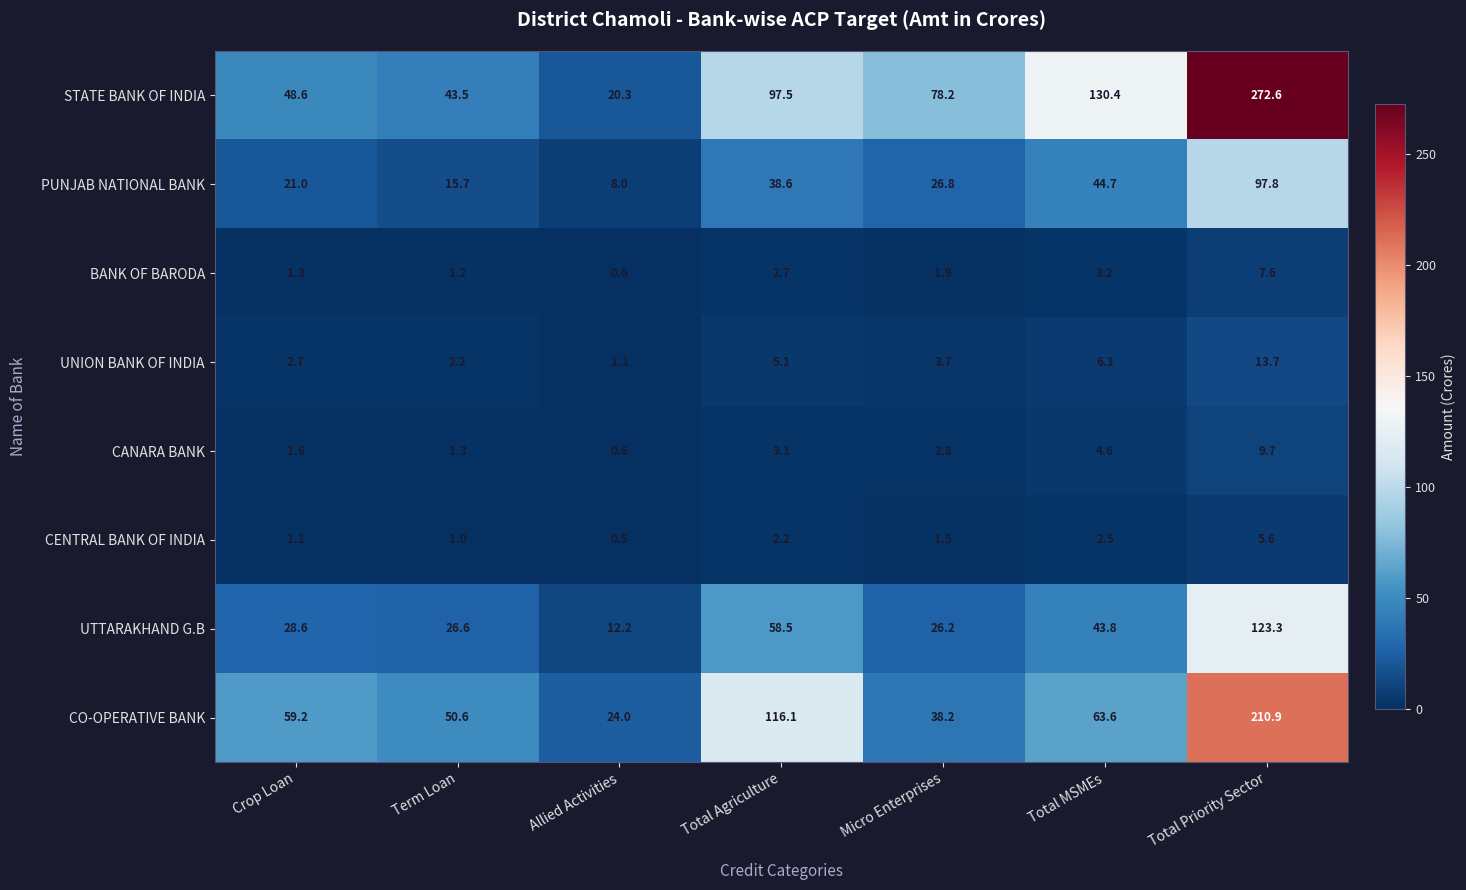

Read the UTTARAKHAND G.B value at Crop Loan.

28.6